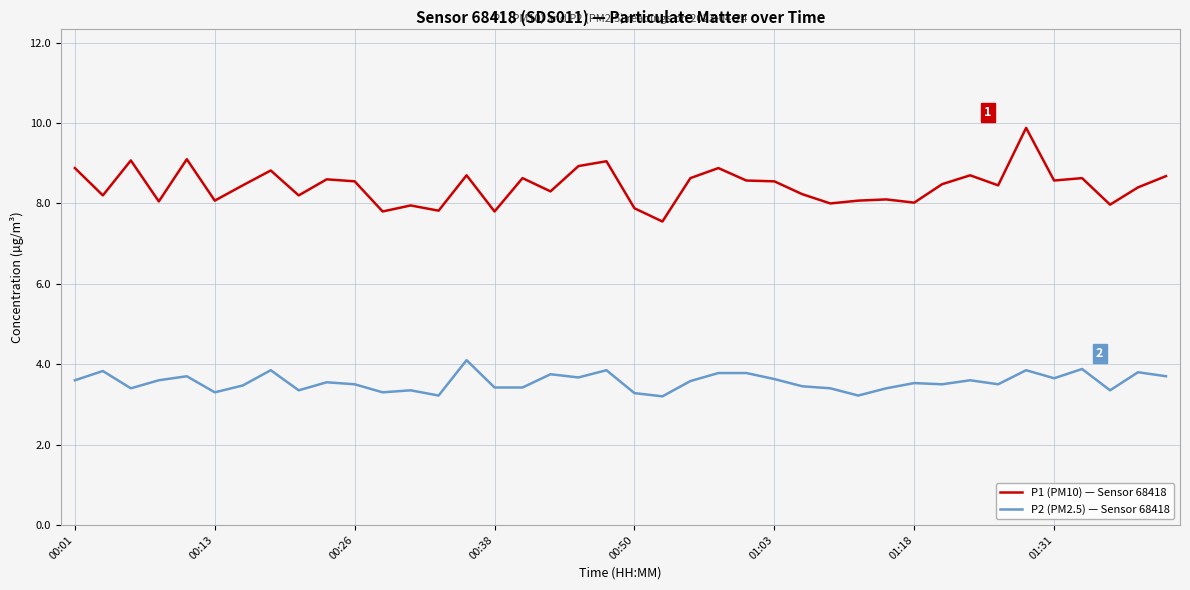

Rank the series by their average value, from lowest to highest.

P2 (PM2.5) — Sensor 68418, P1 (PM10) — Sensor 68418